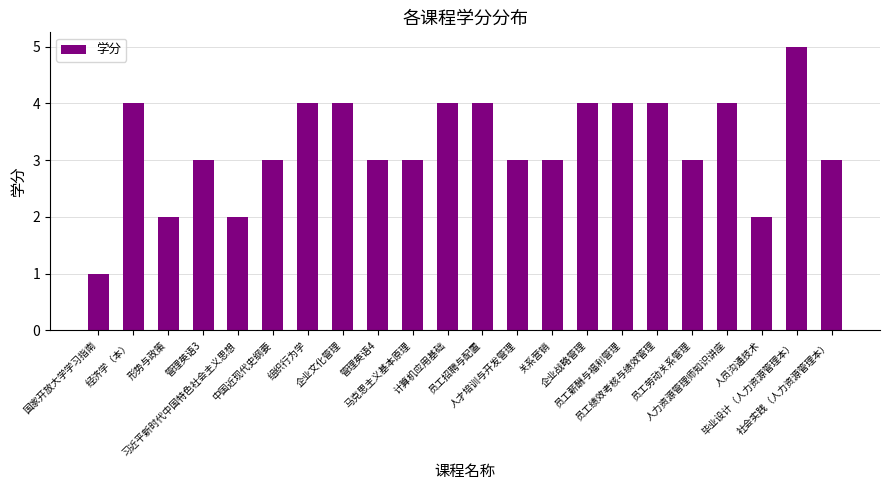

Reading right to left, transcribe all the data shown in this chart.

3	5	2	4	3	4	4	4	3	3	4	4	3	3	4	4	3	2	3	2	4	1